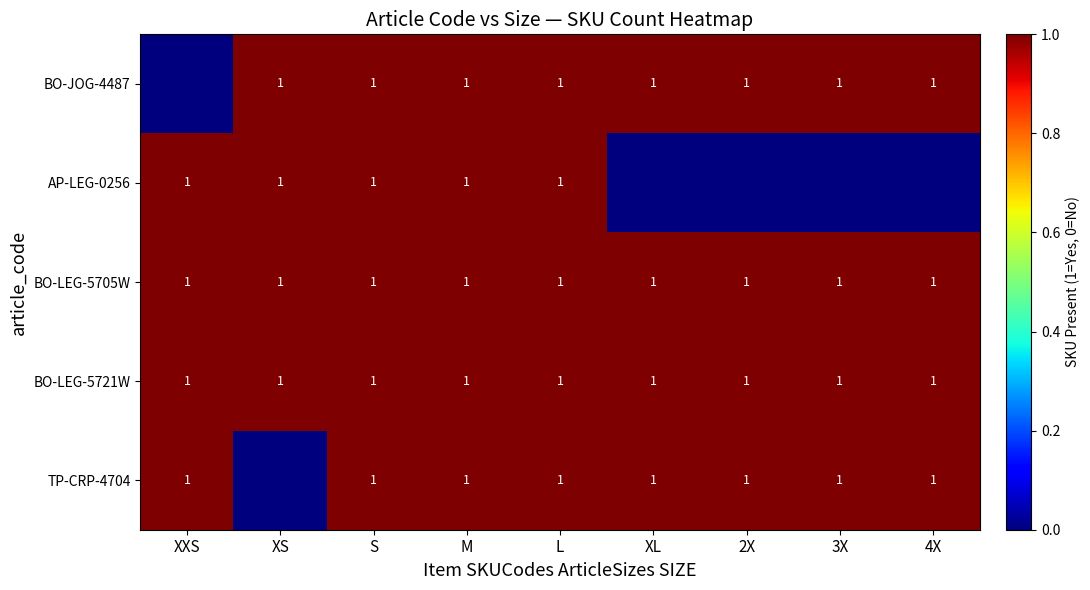

True or false: TP-CRP-4704 has a value of 1 at S.

True